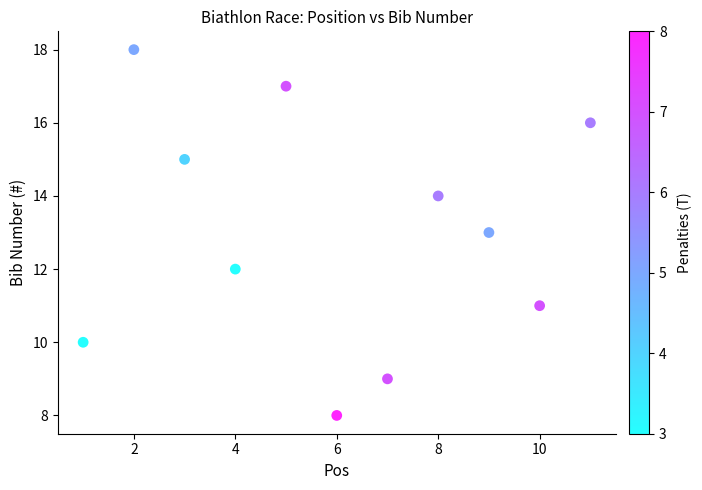

What is the range of X values (max minus min)?

10